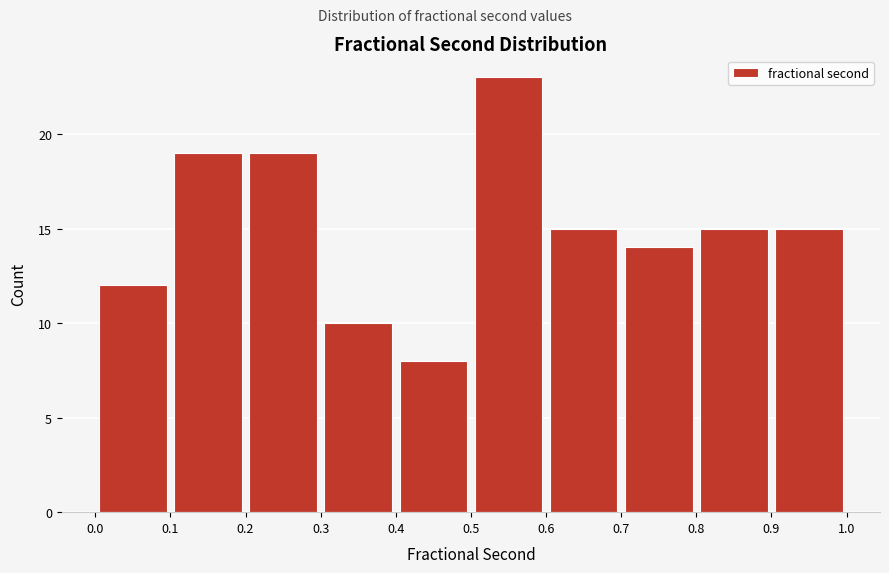

How tall is the bar that spans 0.9 to 1.0 on the x-axis? The values are not printed on the chart, so give them approximately, as read against the axis.

15